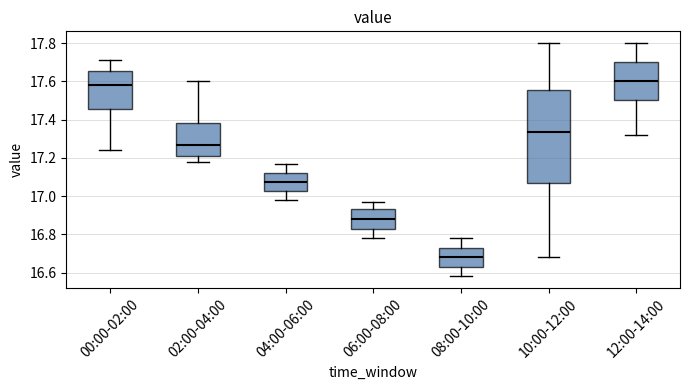

Reading left to right, read every box against the y-axis: the position of its median line, the range the box covers, and the ends of its whiskers. The values are not printed on the chart, so give them approximately, as read against the axis.

00:00-02:00: median 17.58, box 17.46 to 17.66, whiskers 17.24 to 17.72
02:00-04:00: median 17.26, box 17.22 to 17.38, whiskers 17.18 to 17.60
04:00-06:00: median 17.08, box 17.02 to 17.12, whiskers 16.98 to 17.18
06:00-08:00: median 16.88, box 16.84 to 16.94, whiskers 16.78 to 16.98
08:00-10:00: median 16.68, box 16.64 to 16.74, whiskers 16.58 to 16.78
10:00-12:00: median 17.34, box 17.08 to 17.56, whiskers 16.68 to 17.80
12:00-14:00: median 17.60, box 17.50 to 17.70, whiskers 17.32 to 17.80